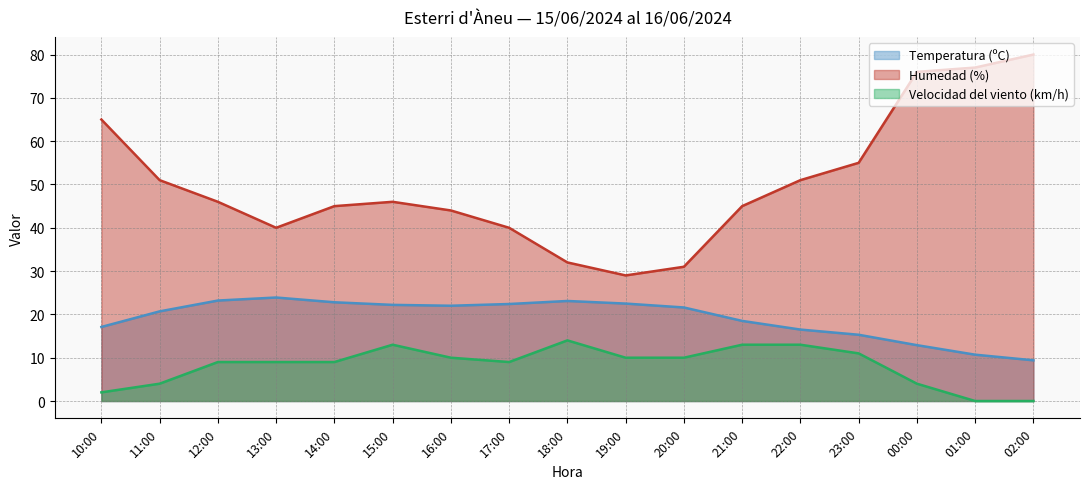

True or false: Humedad (%) and Temperatura (ºC) intersect in this chart.

False